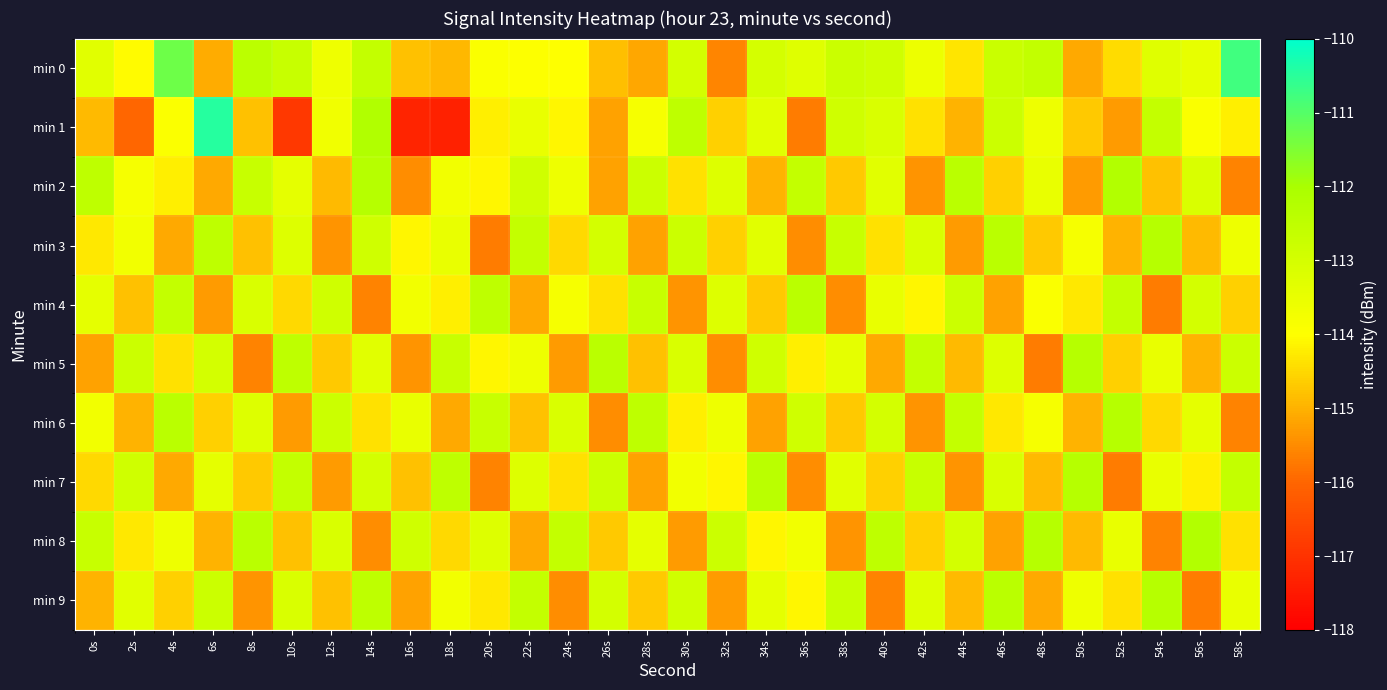

Which series has the largest total across all categories?

min 0